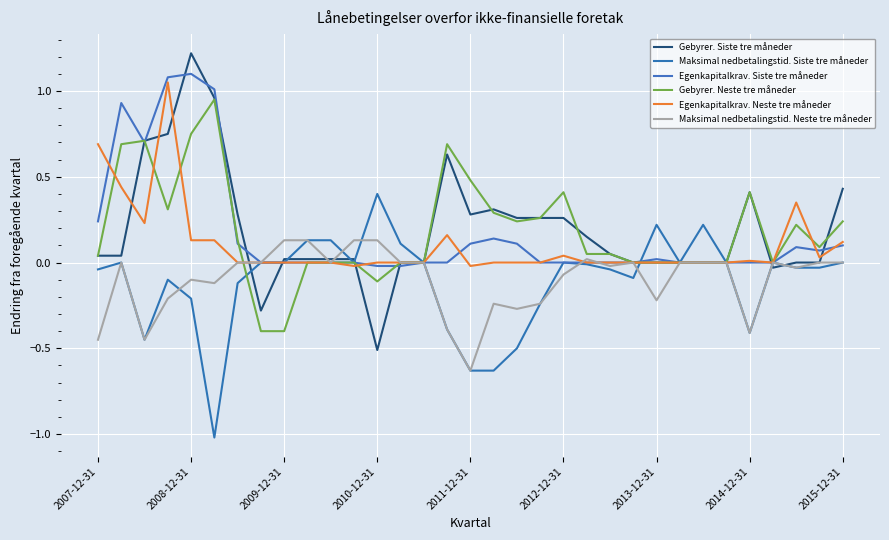

How many lines are shown in the chart?

6